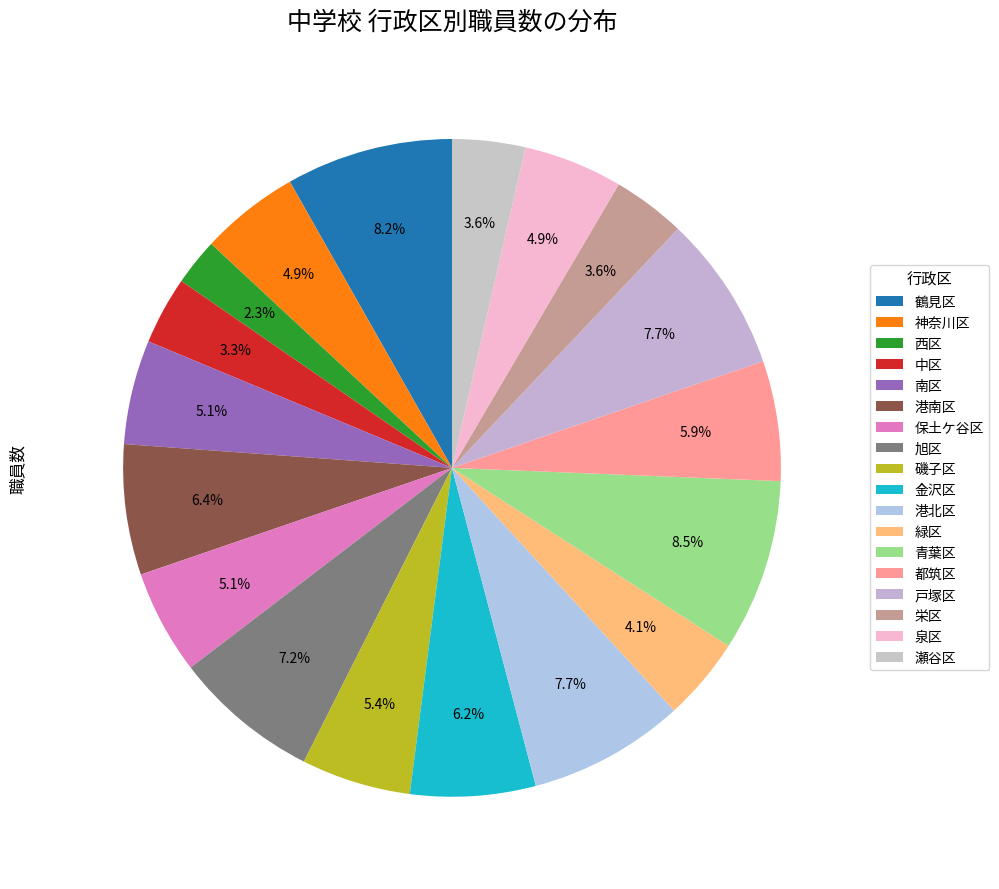

Does any single category account for the majority?

No